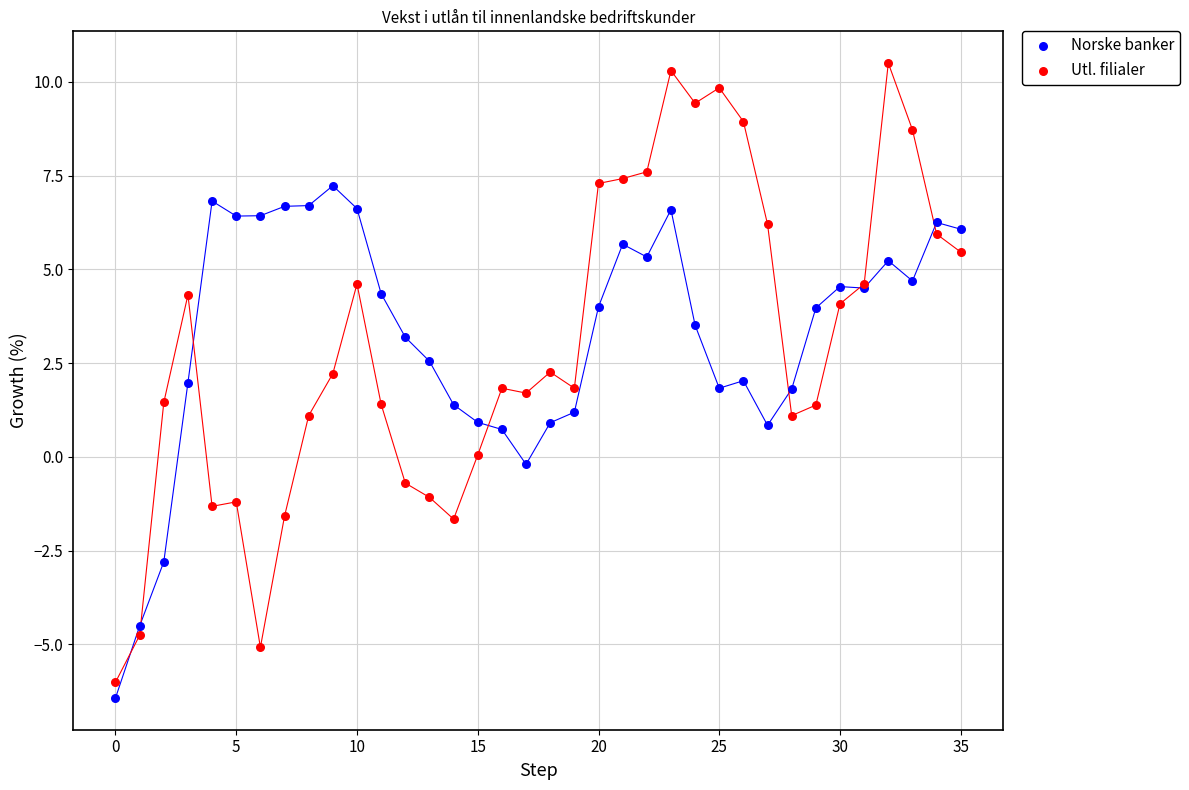

Which series reaches the maximum Y coordinate?

Utl. filialer